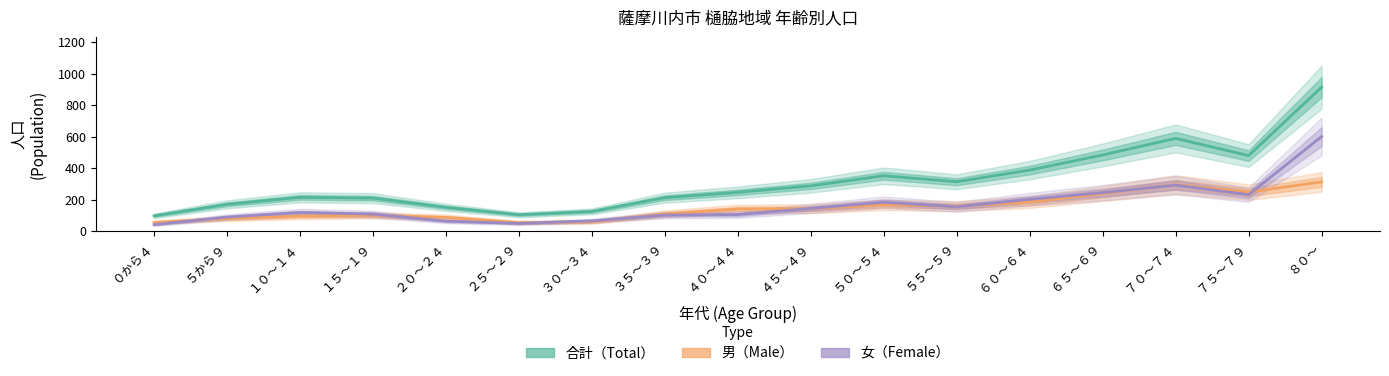

Rank the categories by 男（Male） value from highest to lowest.

８０～, ７０～７４, ７５～７９, ６５～６９, ６０～６４, ５０～５４, ５５～５９, ４５～４９, ４０～４４, ３５～３９, １５～１９, １０～１４, ２０～２４, ５から９, ３０～３４, ０から４, ２５～２９